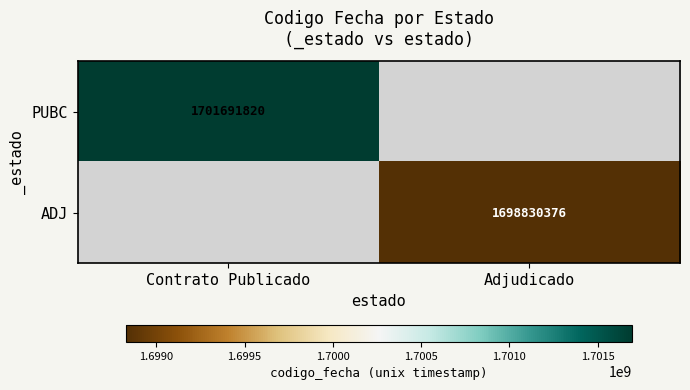

The PUBC series shows 759218104 at Contrato Publicado. True or false?

False